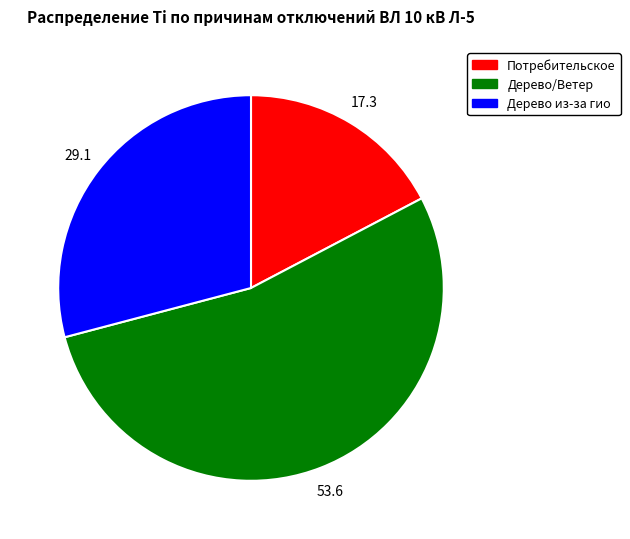

How many slices are in this pie chart?

3